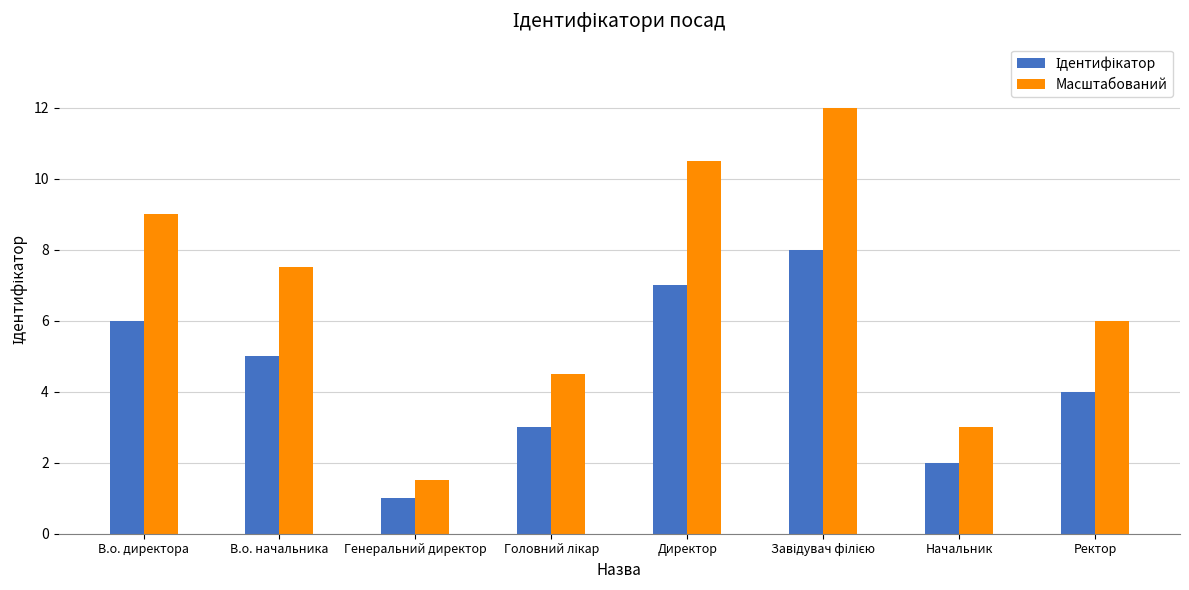

The value of Масштабований at Начальник is 3.0. True or false?

True